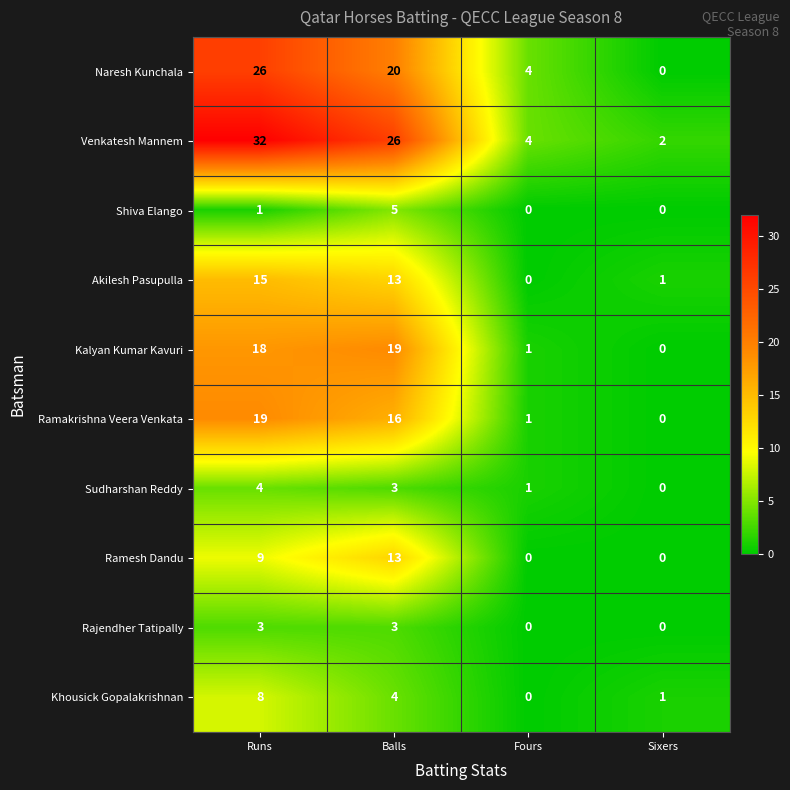

Which category has the highest value in the Ramakrishna Veera Venkata series?

Runs